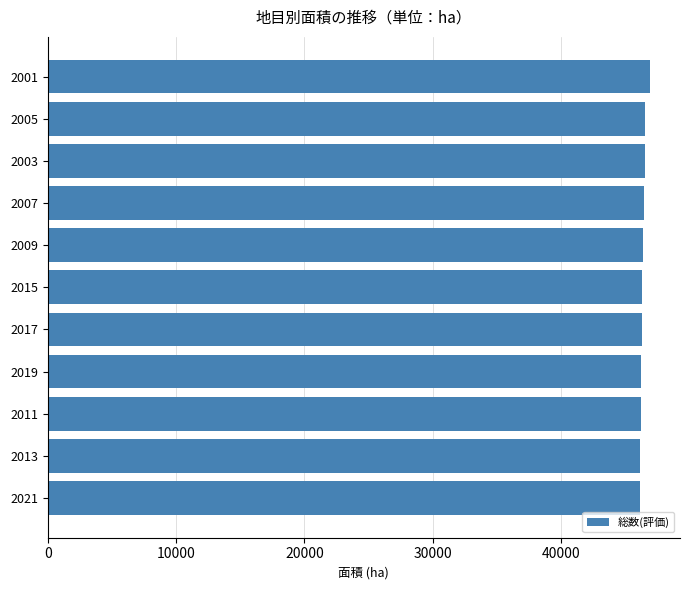

The value at 2013 is 46181. True or false?

True